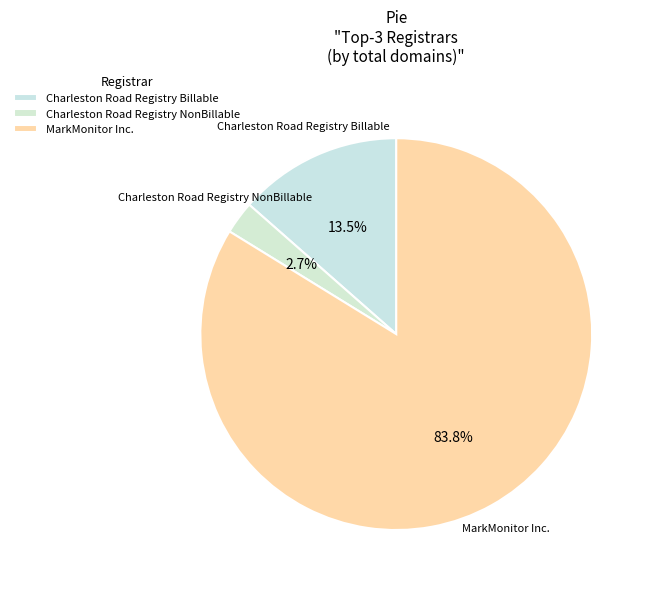

What is the change in value from Charleston Road Registry Billable to Charleston Road Registry NonBillable?

-4